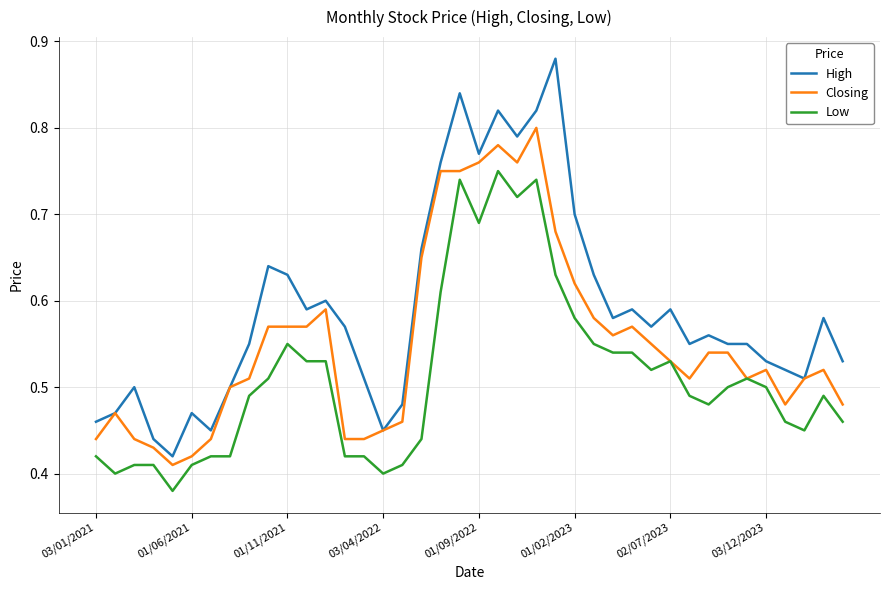

Which series has the largest total across all categories?

High